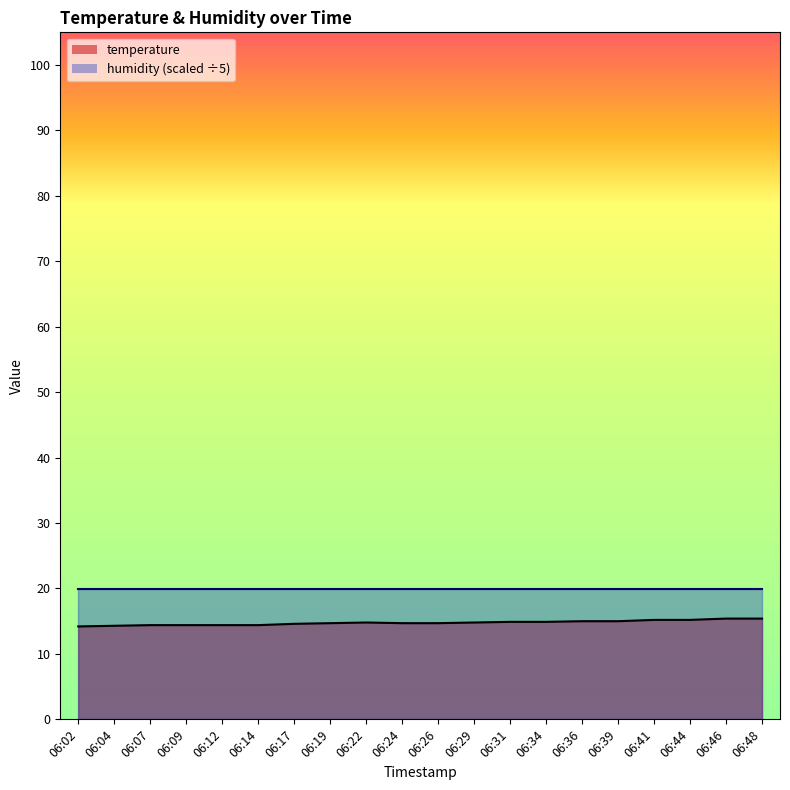

What is the value of the 6th point from the left?

14.4